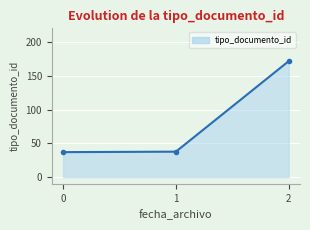

The chart shows a value of 37.7 at 1. True or false?

True